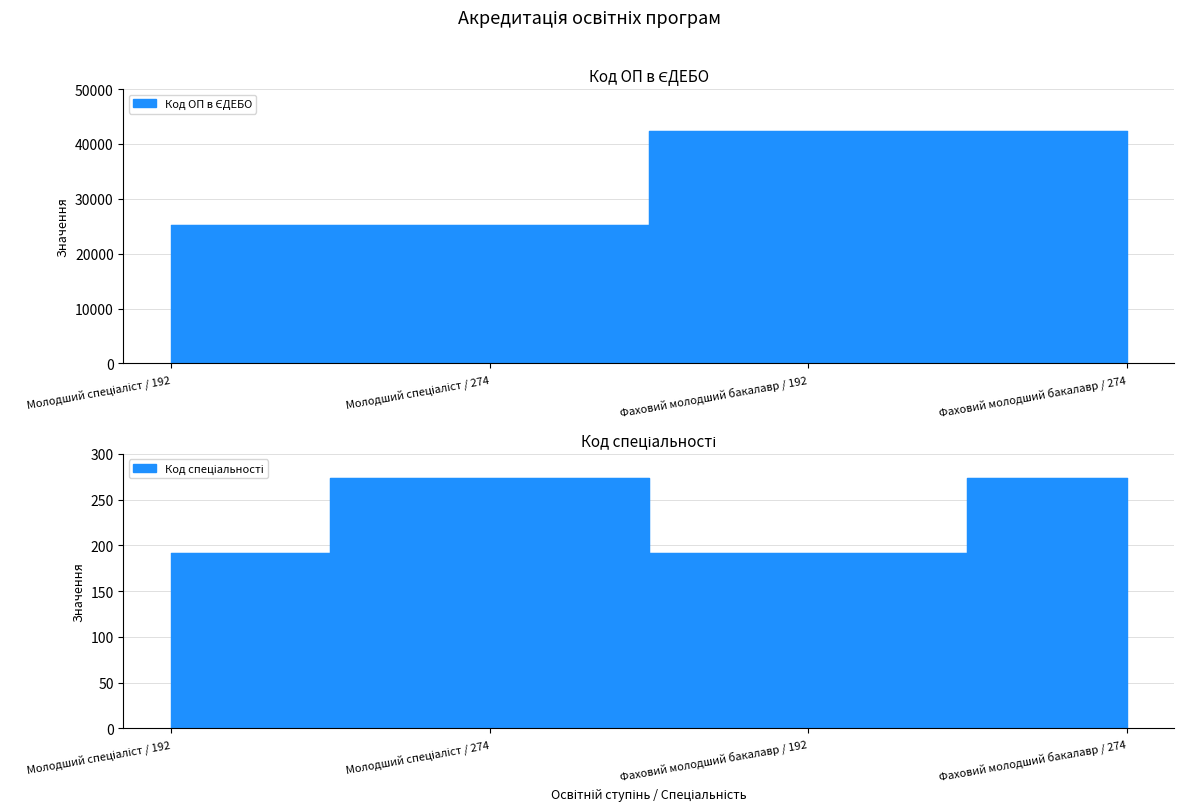

Which series has the largest total across all categories?

Код ОП в ЄДЕБО